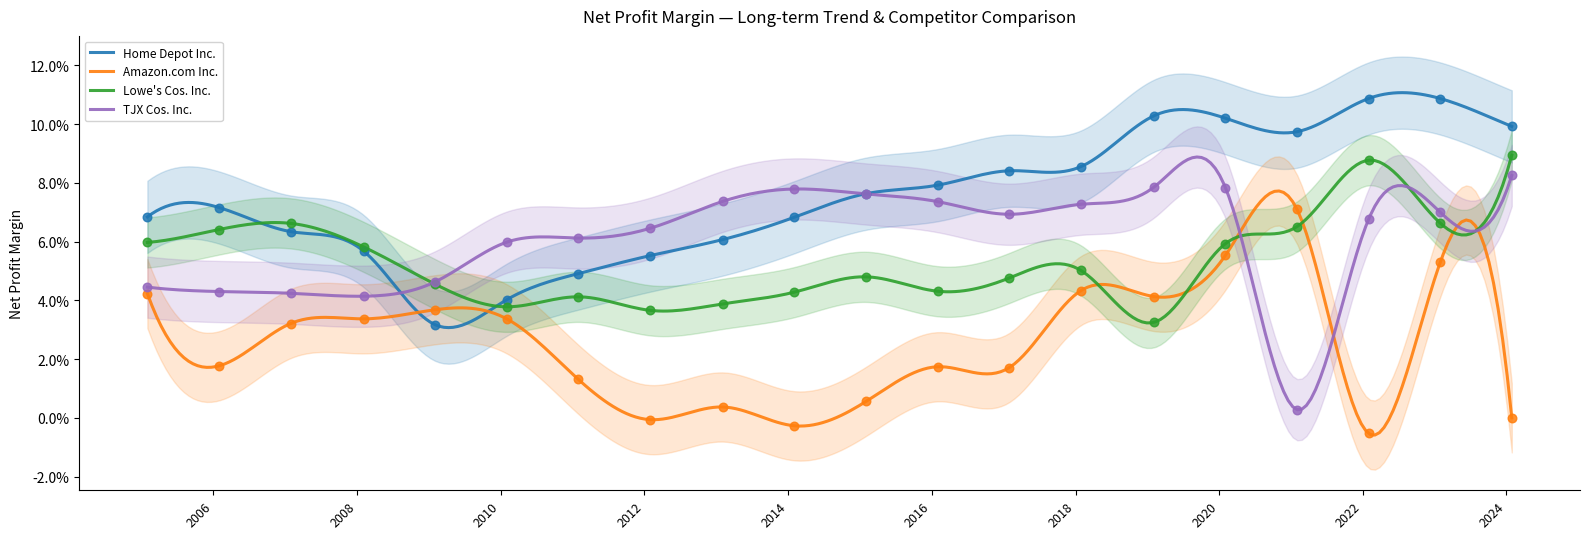

At which category is the sum across all series the highest?

2023-01-29